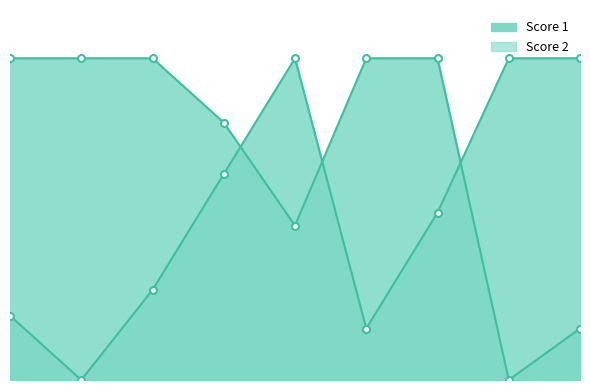

How many lines are shown in the chart?

2